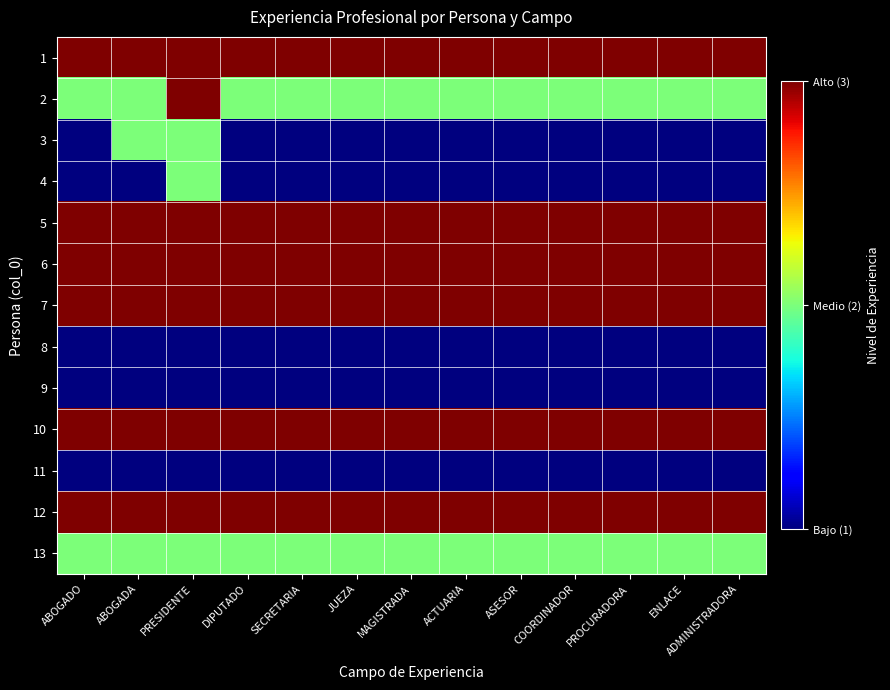

Rank the series at MAGISTRADA from lowest to highest value.

3, 4, 8, 9, 11, 2, 13, 1, 5, 6, 7, 10, 12